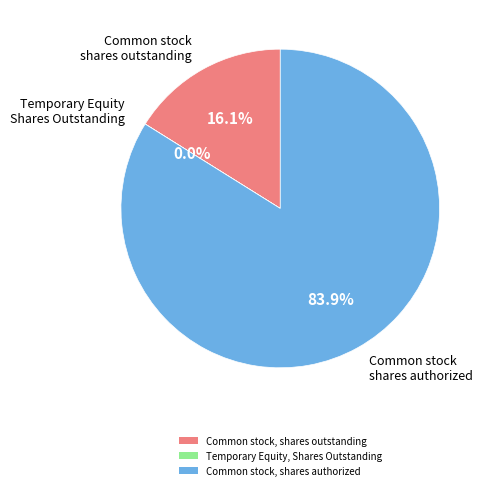

What percentage is the Common stock, shares outstanding slice, to the nearest percent?

16%